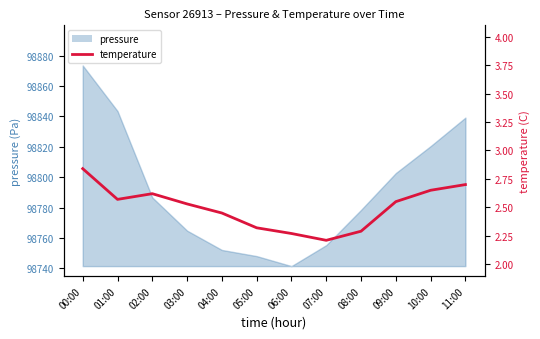

What is the label of the 11th point from the right?

01:00